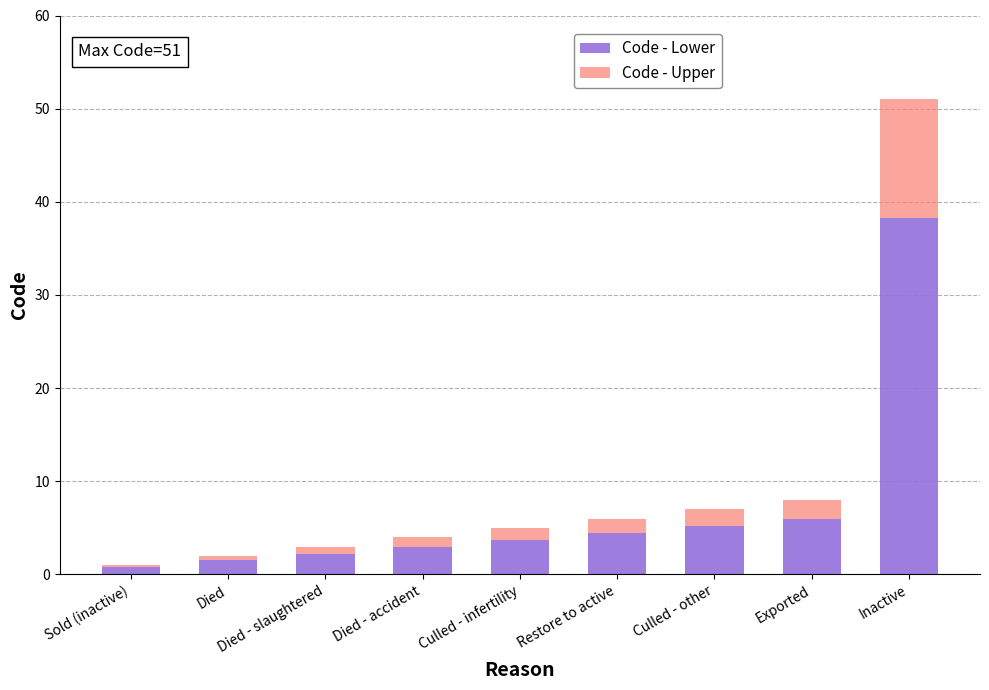

How many distinct data groups are displayed?

2